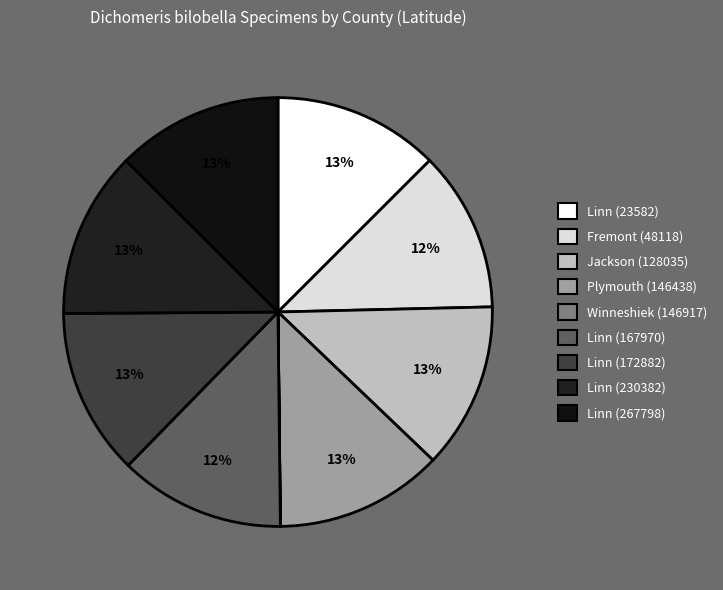

How many slices are in this pie chart?

9